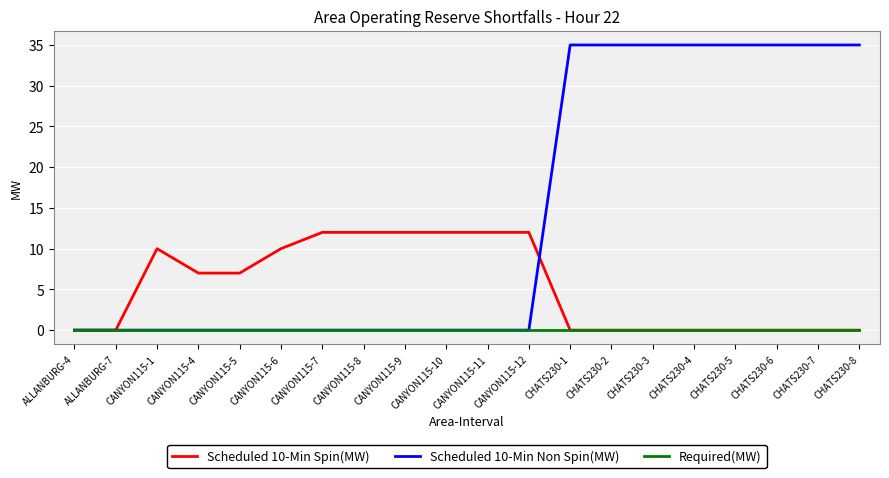

What is the sum of the Scheduled 10-Min Non Spin(MW) values at CHATS230-7 and CHATS230-2?

70